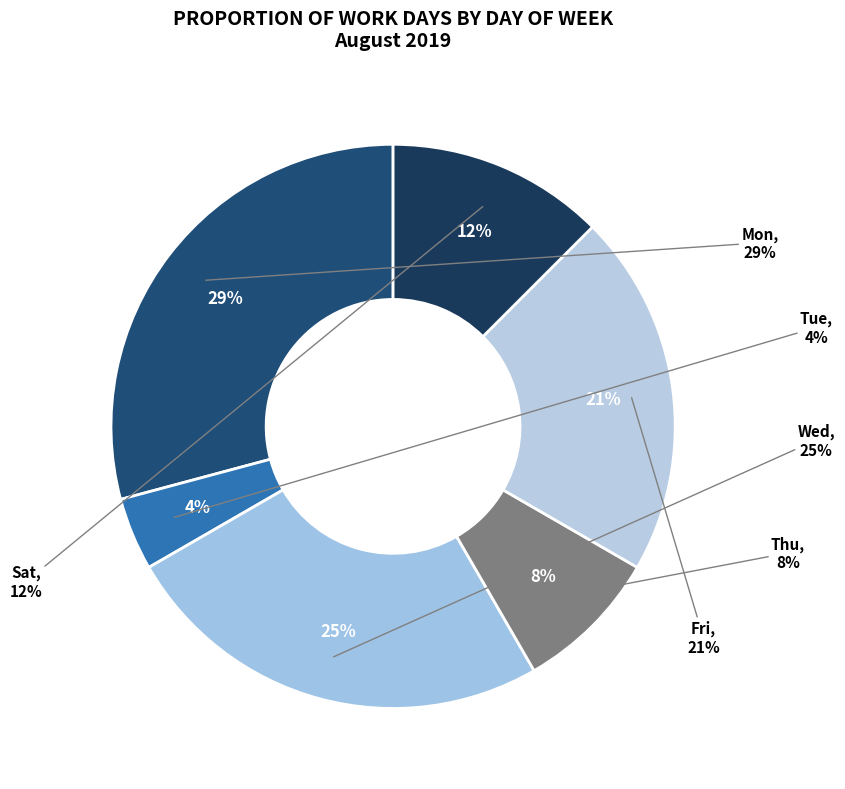

Is there a majority slice in this chart?

No